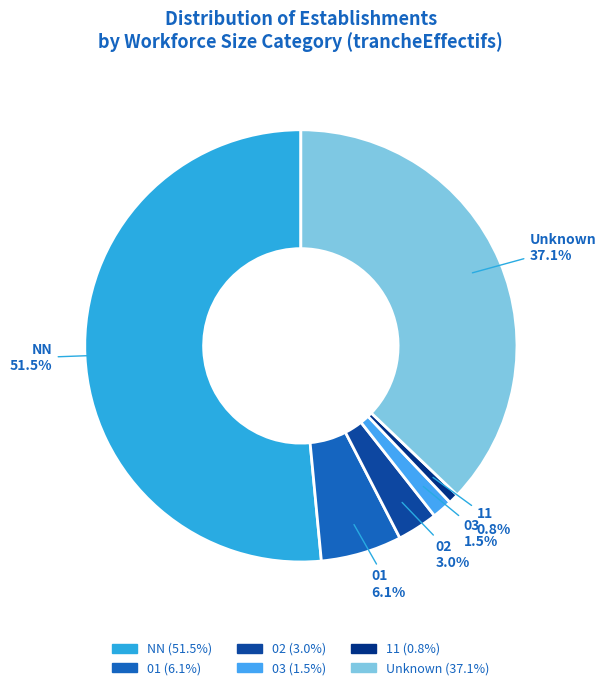

Rank the categories by value from highest to lowest.

NN, Unknown, 01, 02, 03, 11